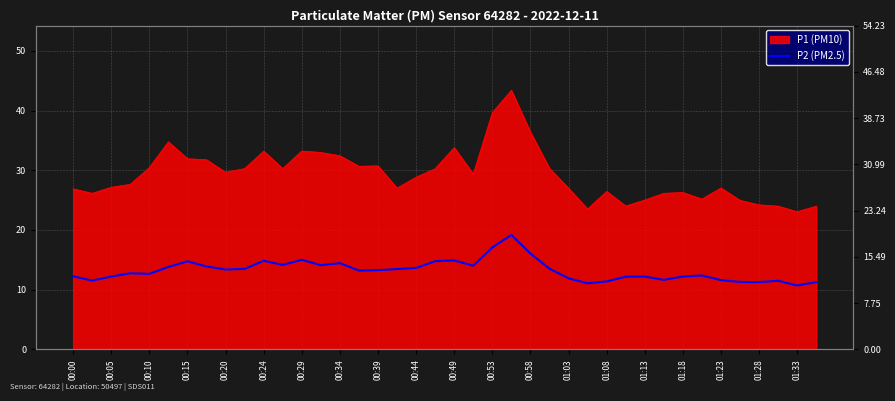

Is it true that the value at 00:49 is 7.4?

False